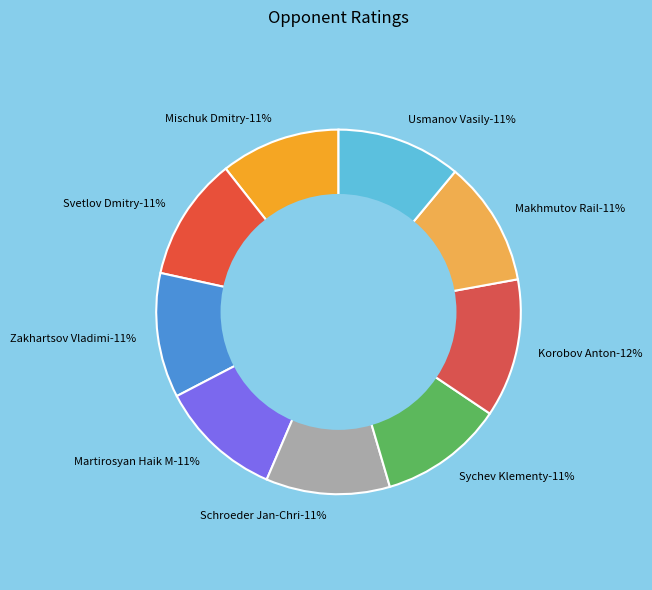

Count the number of slices in the pie.

9